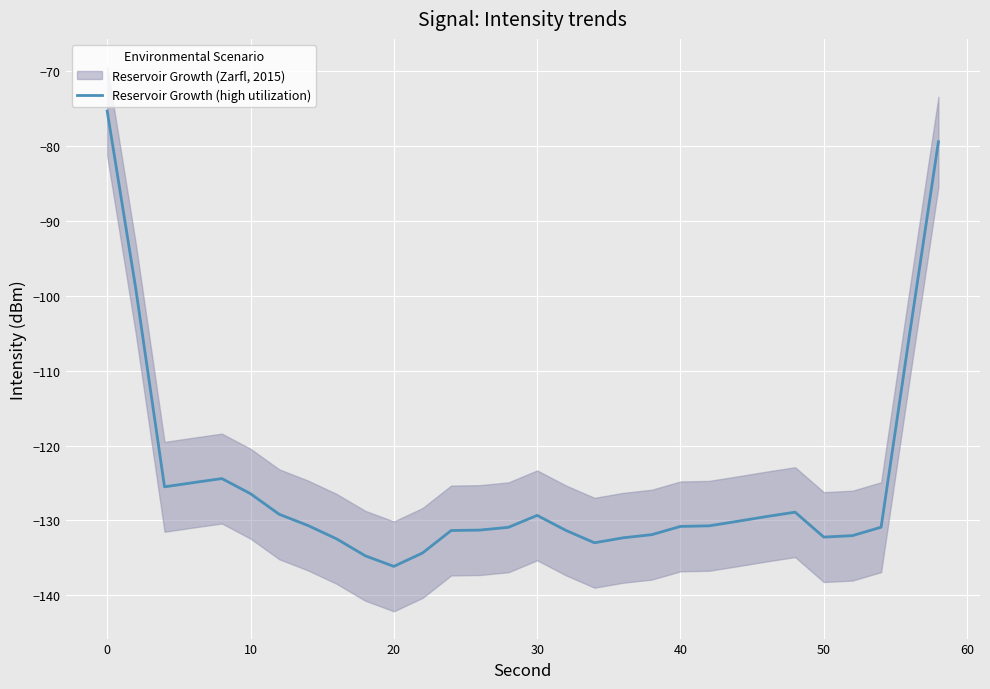

Is it true that Reservoir Growth (high utilization) equals -136.1 at 20?

True